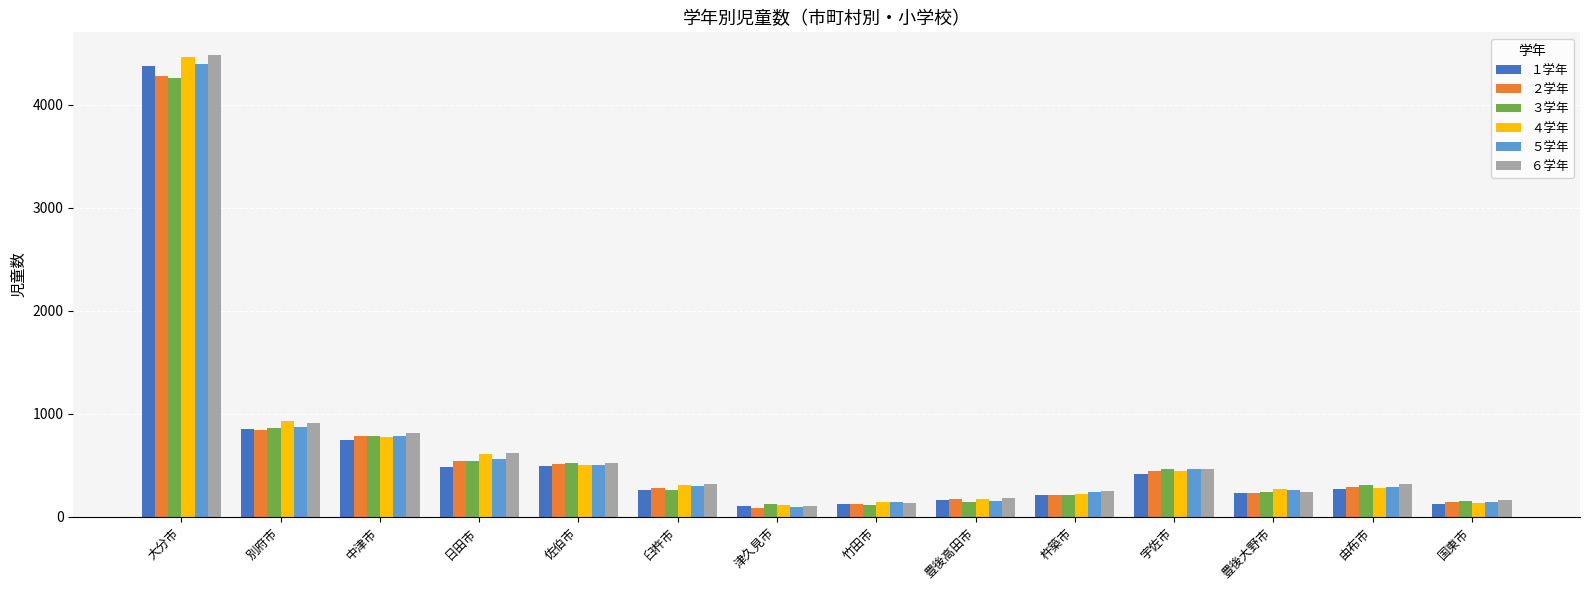

True or false: ２学年 has a value of 2330 at 大分市.

False